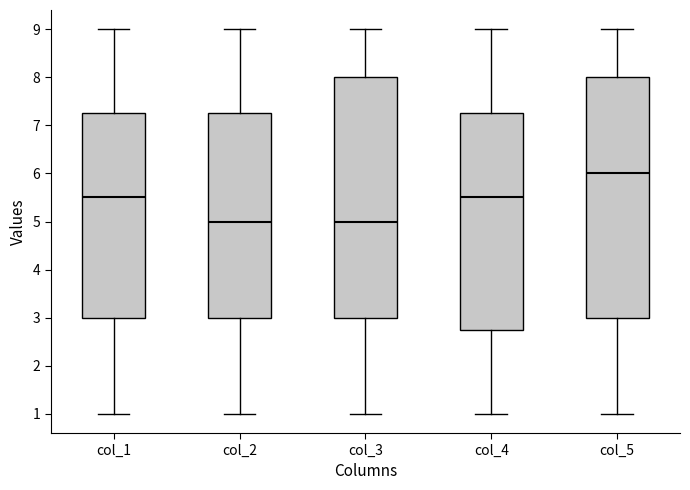

Reading left to right, transcribe this box plot: for each box, give where its median line is, the range the box spans, and where its two whiskers end, as read against the y-axis. The values are not printed on the chart, so give them approximately, as read against the axis.

col_1: median 5.5, box 3.0 to 7.3, whiskers 1.0 to 9.0
col_2: median 5.0, box 3.0 to 7.3, whiskers 1.0 to 9.0
col_3: median 5.0, box 3.0 to 8.0, whiskers 1.0 to 9.0
col_4: median 5.5, box 2.8 to 7.3, whiskers 1.0 to 9.0
col_5: median 6.0, box 3.0 to 8.0, whiskers 1.0 to 9.0